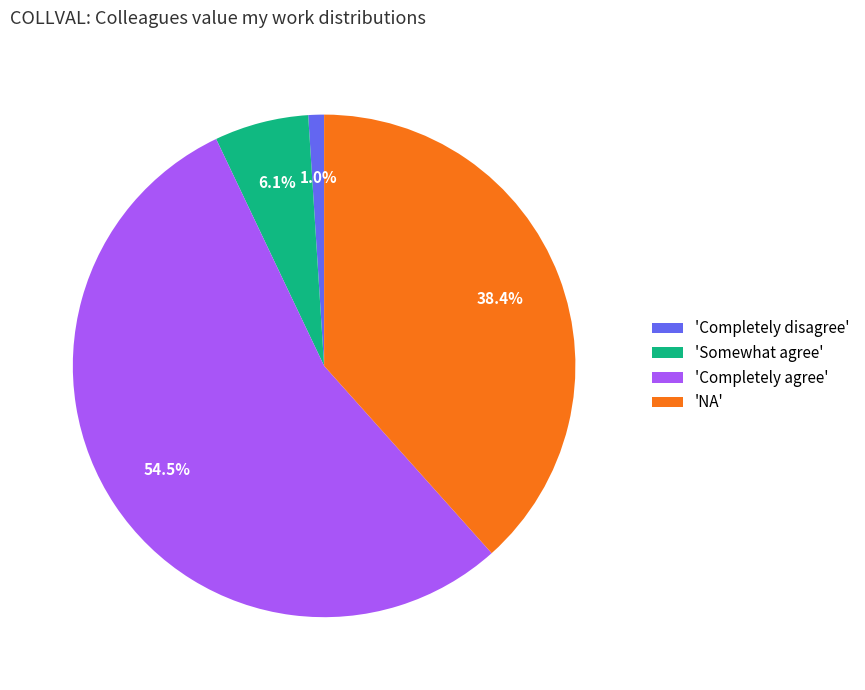

Combined, what portion of the pie is 'NA' and 'Completely agree'?

92.9%